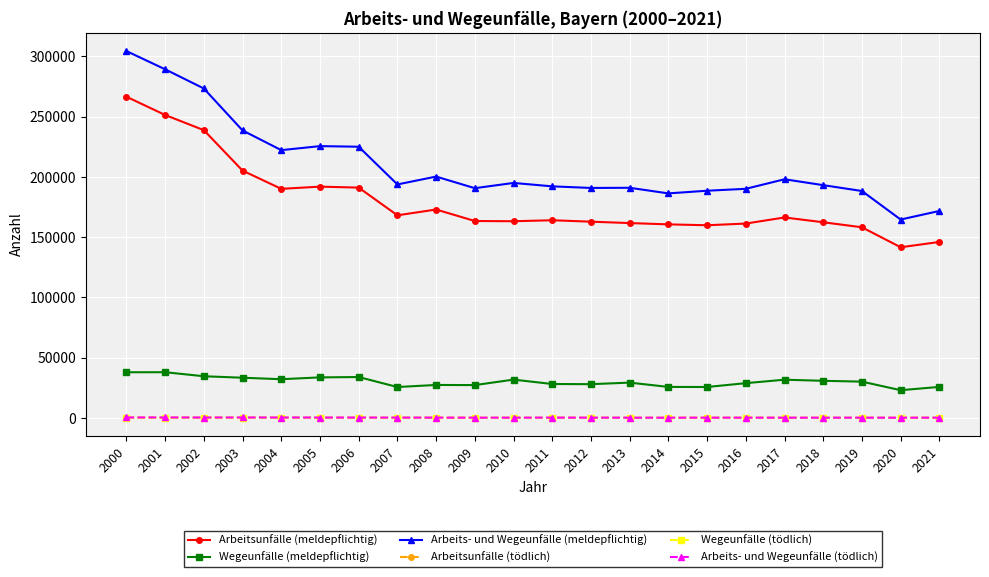

True or false: Wegeunfälle (meldepflichtig) has more than 2 points higher than both neighbors.

True